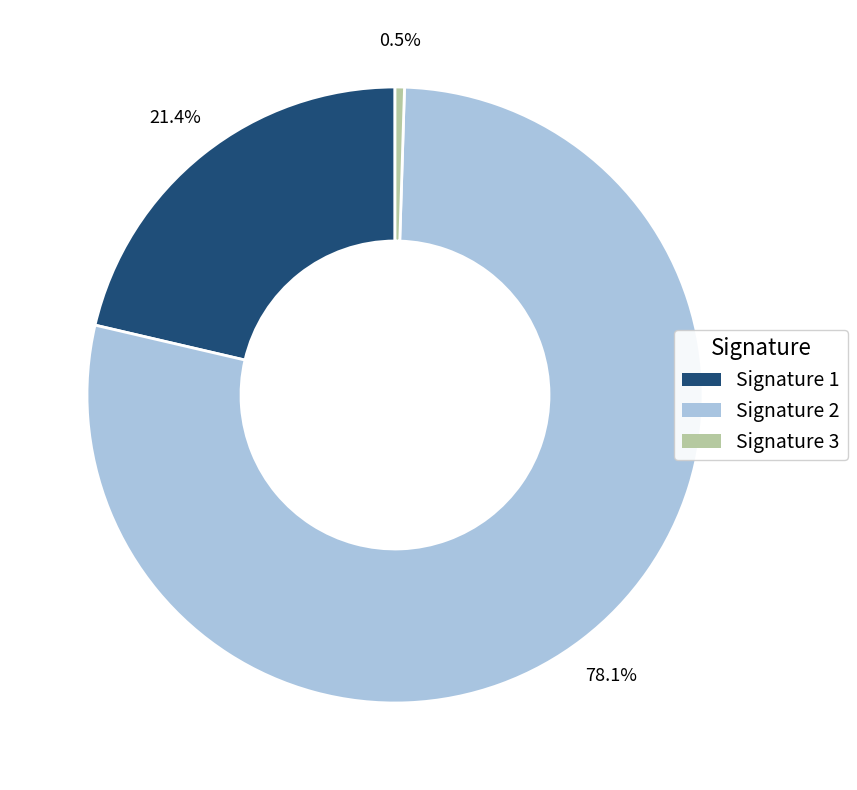

Count the number of slices in the pie.

3